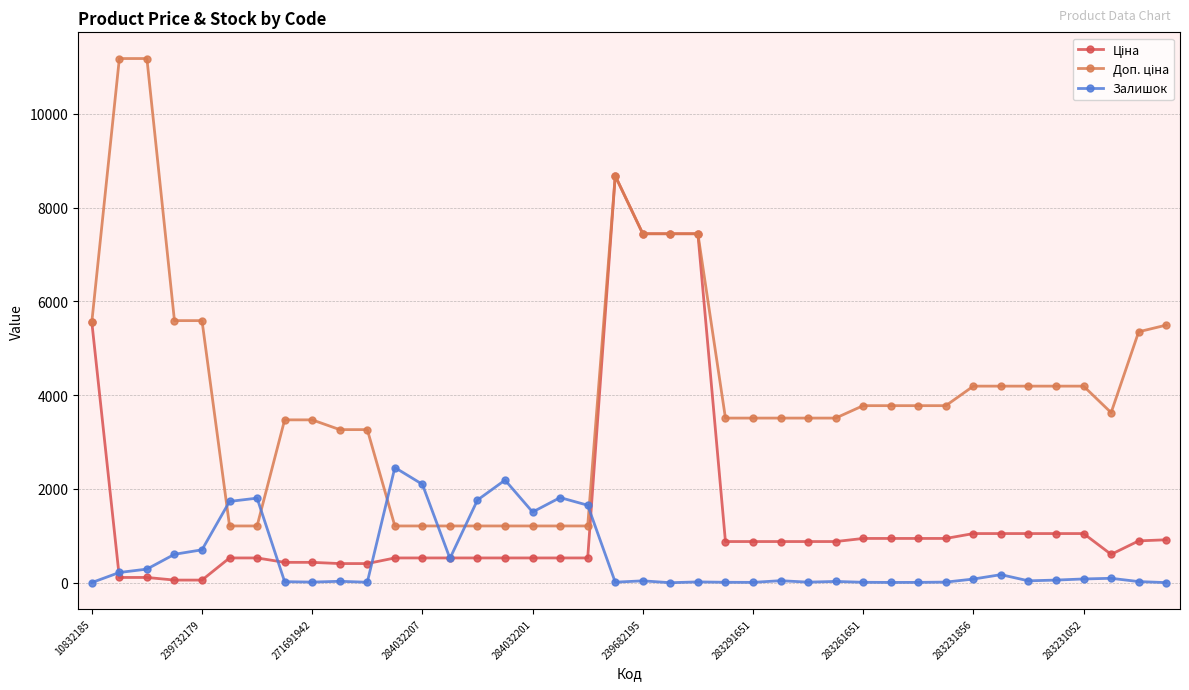

How many data points in Залишок are less than 43?

20